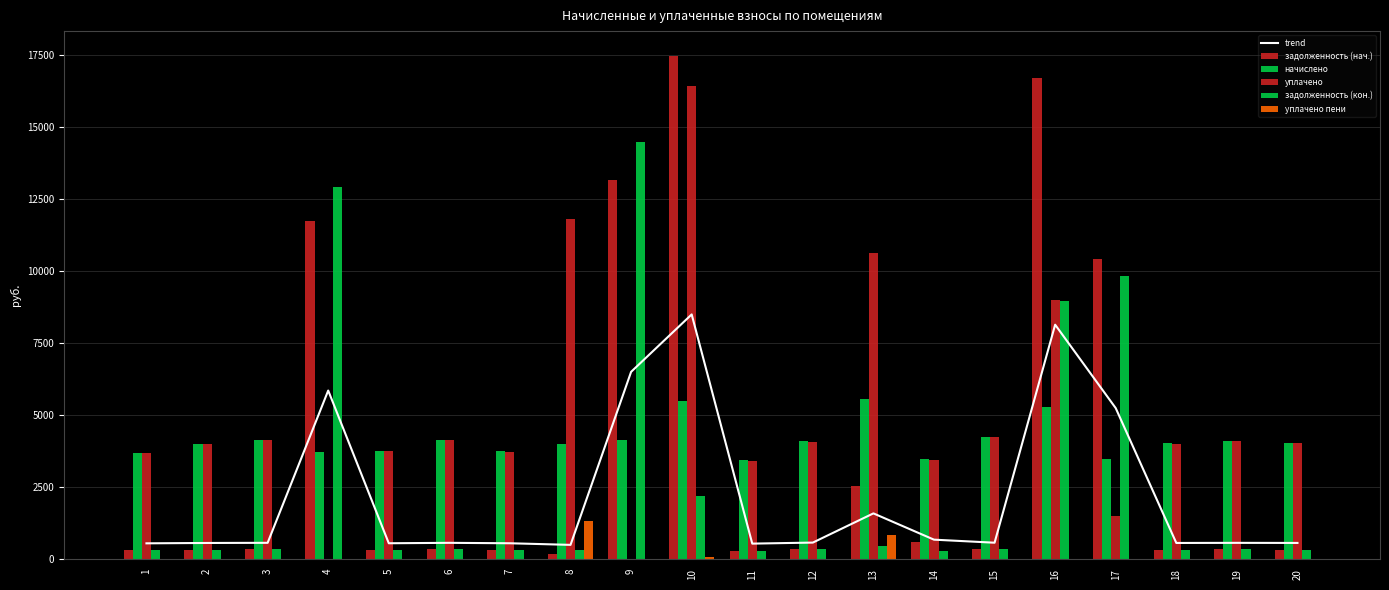

Between 4 and 18, which series saw the biggest shift?

задолженность (кон.)